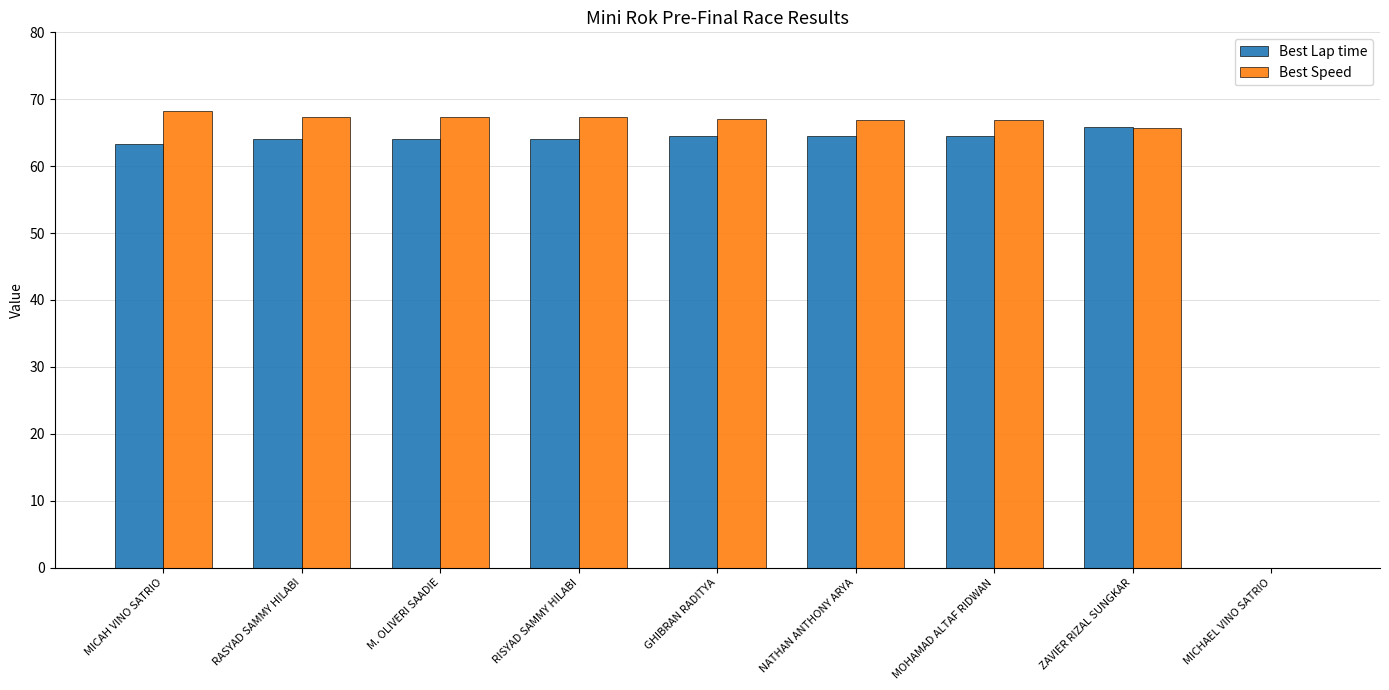

Which series has the largest range (max minus min)?

Best Speed